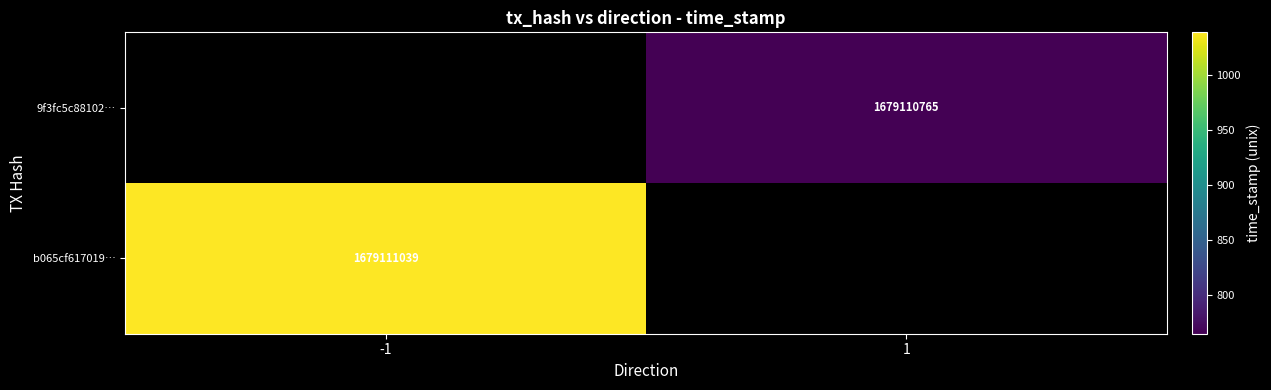

What is the spread (max minus min) of values at direction?

2.0